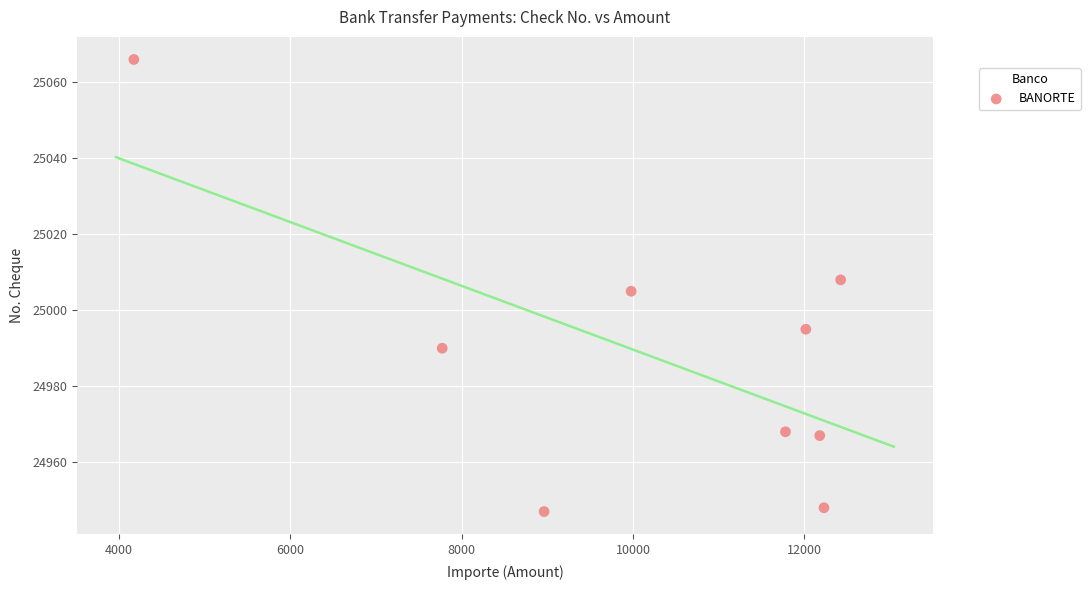

What is the average Y value?

24988